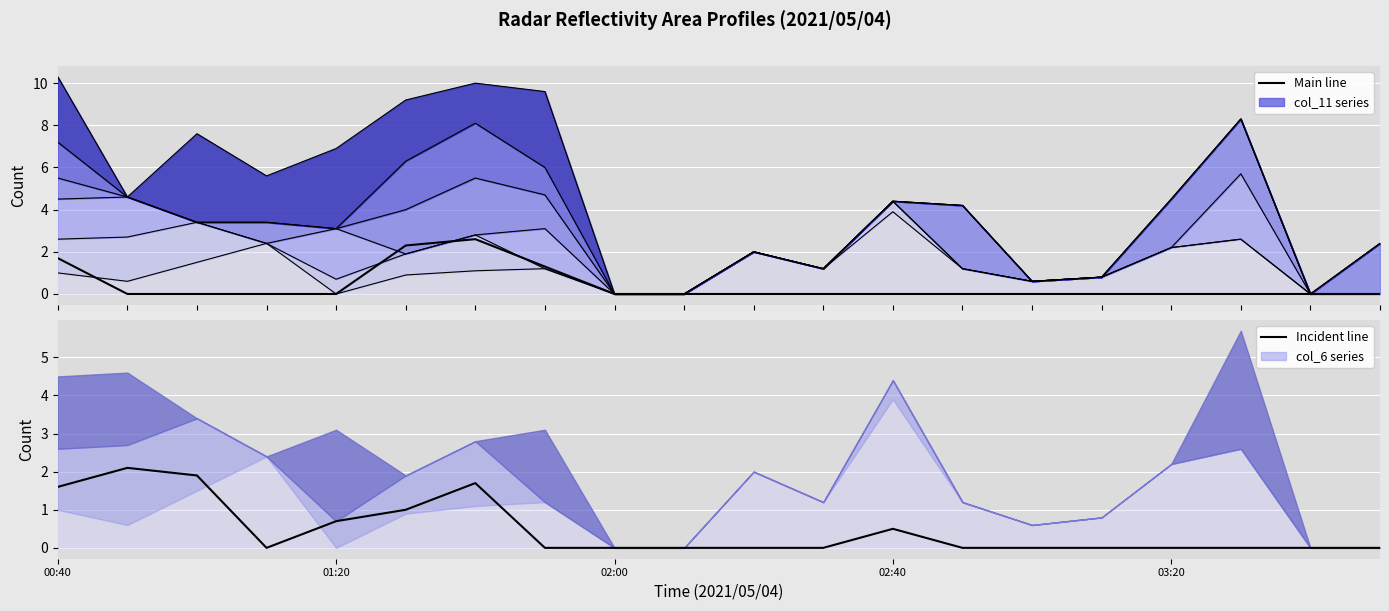

Reading left to right, extract all data points from this chart.

Main series: 1.7	0.0	0.0	0.0	0.0	2.3	2.6	1.3	0.0	0.0	0.0	0.0	0.0	0.0	0.0	0.0	0.0	0.0	0.0	0.0
Incident series: 1.6	2.1	1.9	0.0	0.7	1.0	1.7	0.0	0.0	0.0	0.0	0.0	0.5	0.0	0.0	0.0	0.0	0.0	0.0	0.0